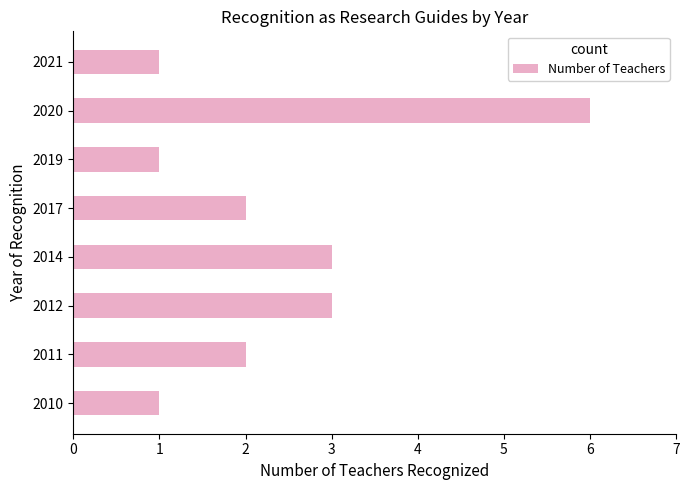

Is it true that the value at 2011 is 1?

False